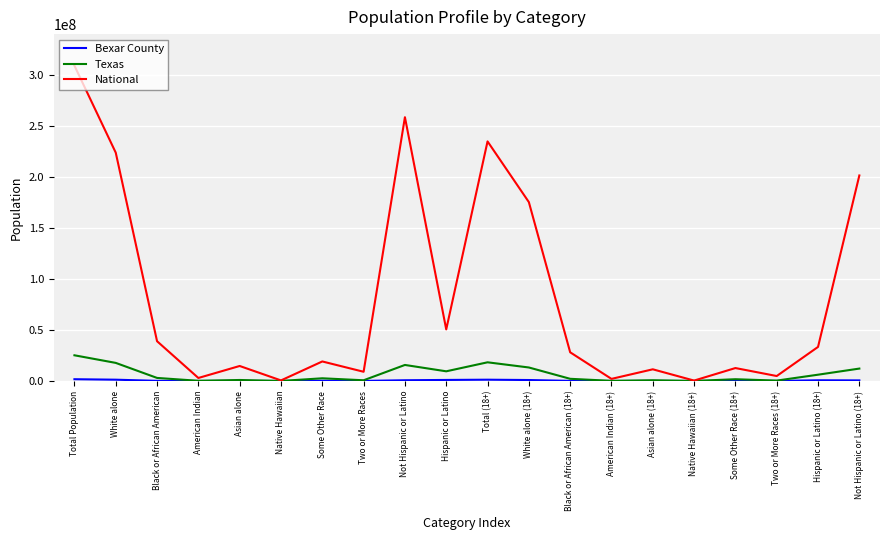

The Texas series shows 9460921 at Hispanic or Latino. True or false?

True